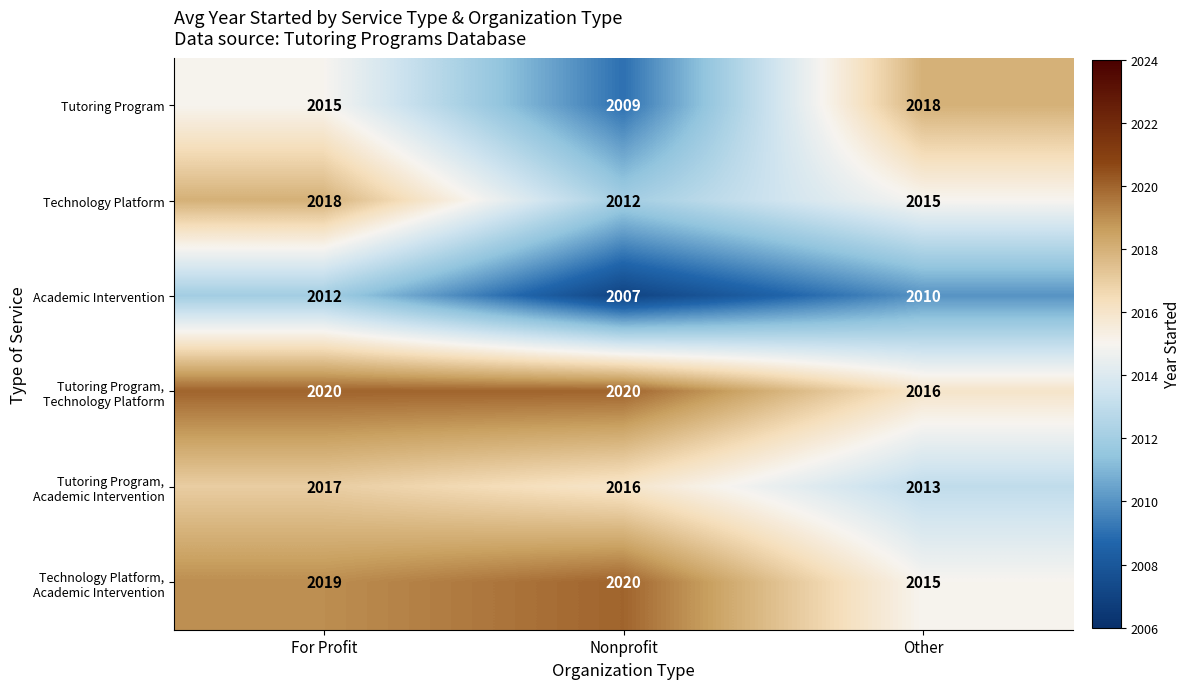

What is the average value of the Technology Platform series?

2015